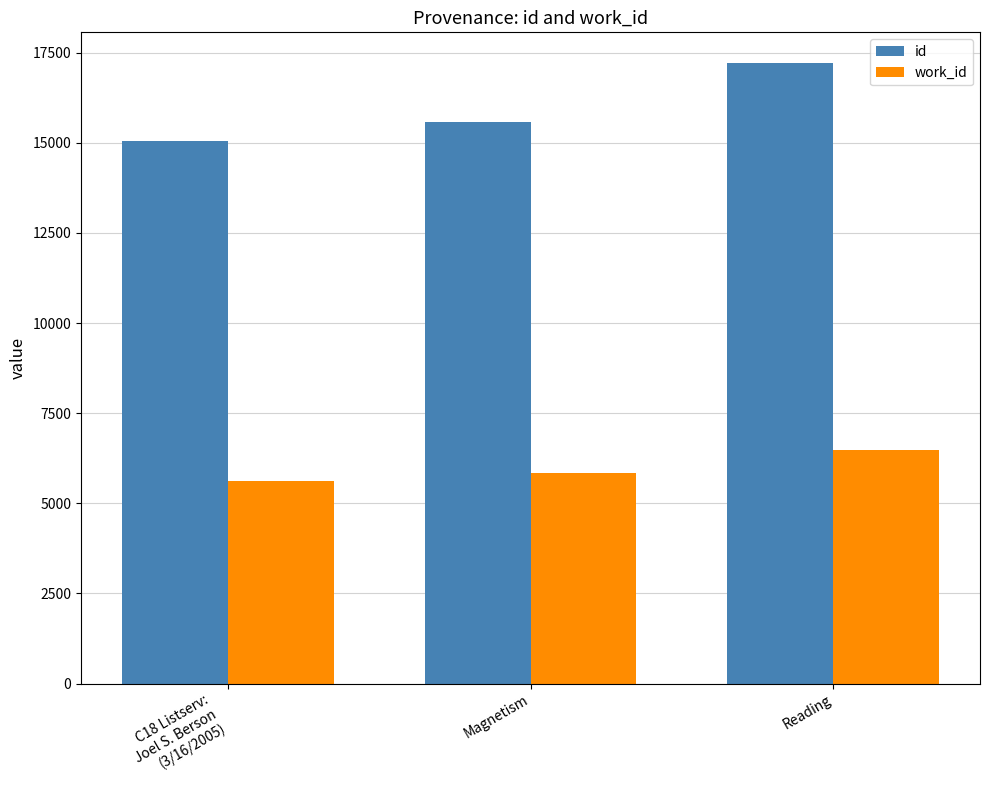

How many groups of bars are there?

3